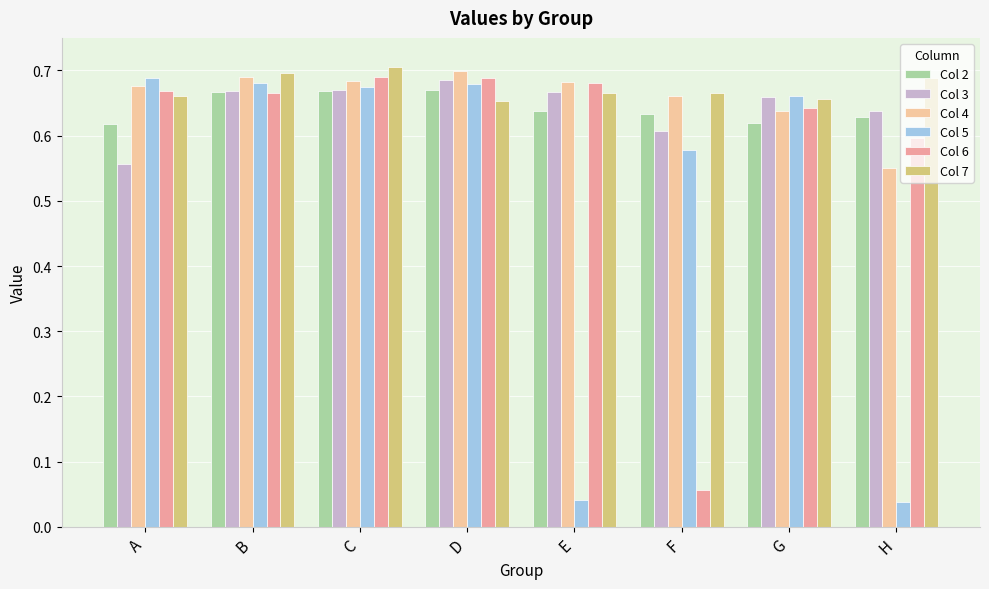

The value of Col 2 at B is 0.7. True or false?

True